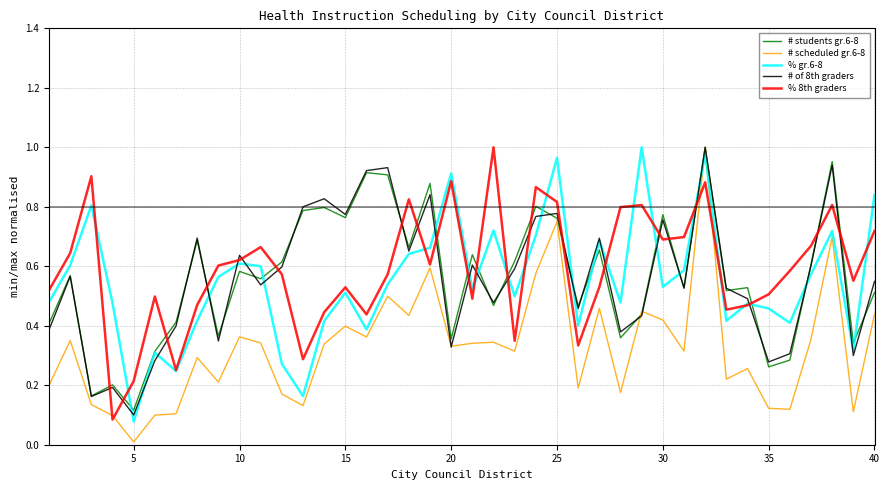

Which label corresponds to the smallest value in the chart?

5